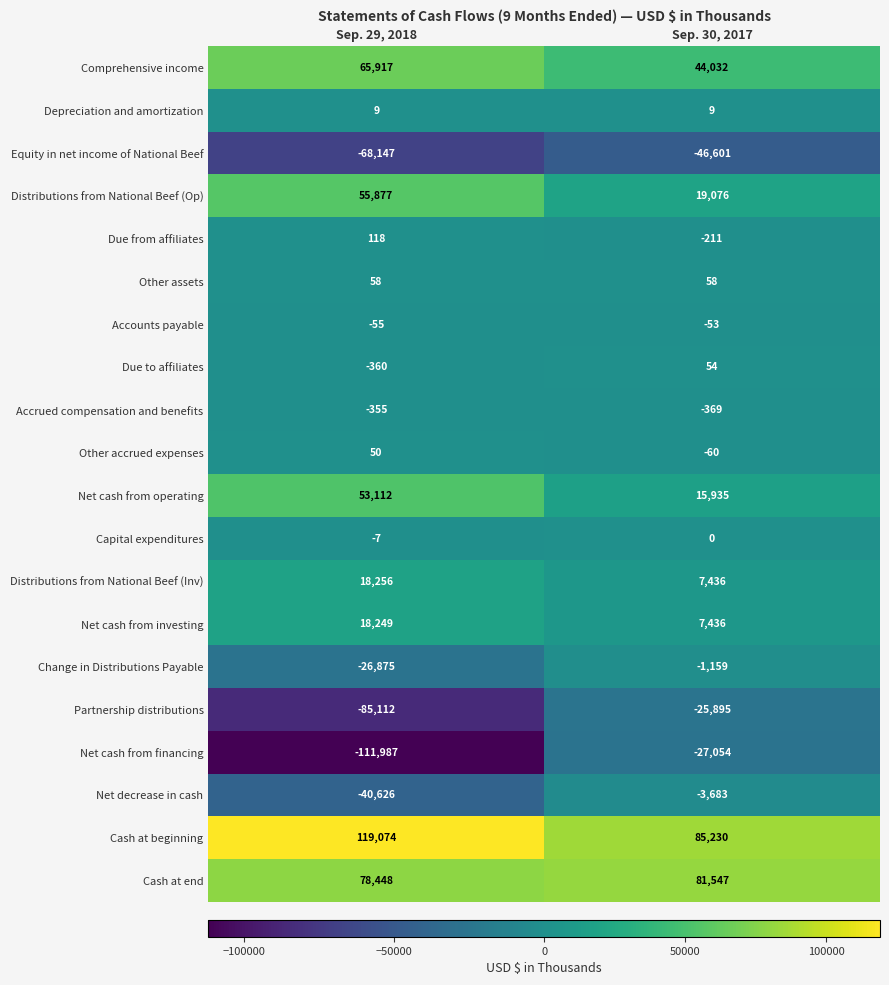

Which series changed the most between Sep. 29, 2018 and Sep. 30, 2017?

Net cash from financing